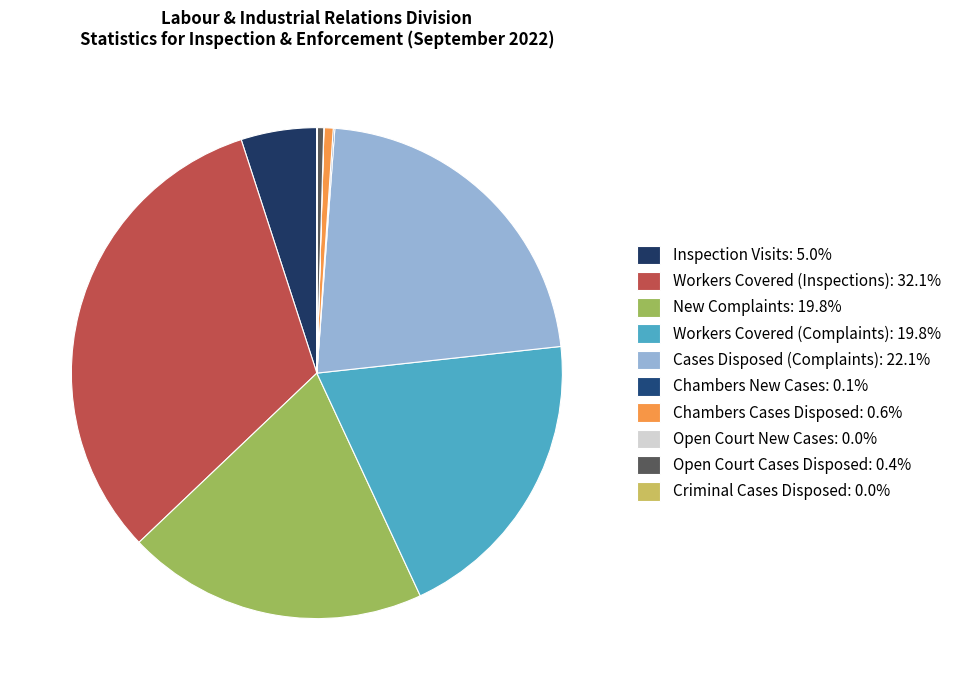

How many segments does this pie chart have?

10